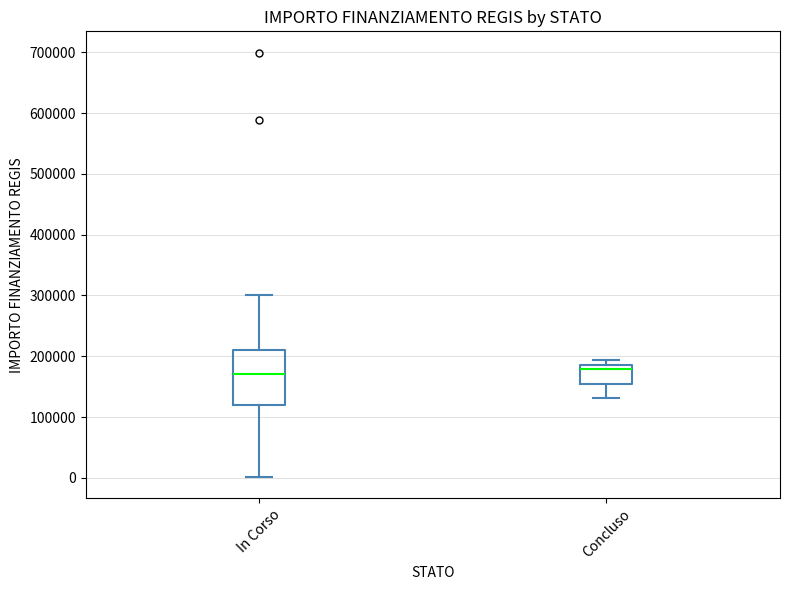

Reading left to right, read every box against the y-axis: the position of its median line, the range the box covers, and the ends of its whiskers. The values are not printed on the chart, so give them approximately, as read against the axis.

In Corso: median 170000, box 120000 to 210000, whiskers 0 to 300000
Concluso: median 180000, box 150000 to 190000, whiskers 130000 to 190000 (just above the box's upper edge)